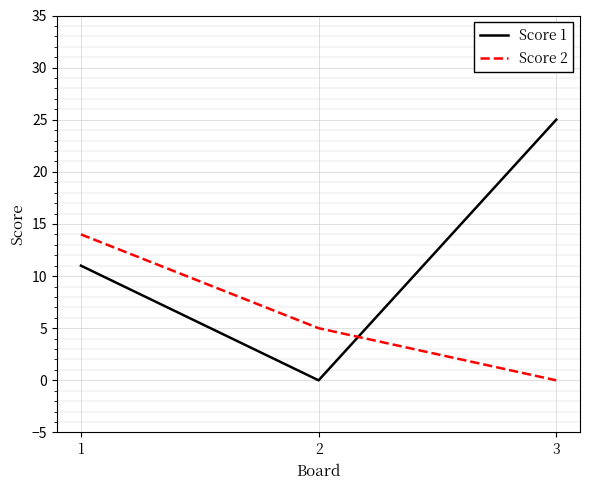

At how many categories does at least one series exceed 9?

2